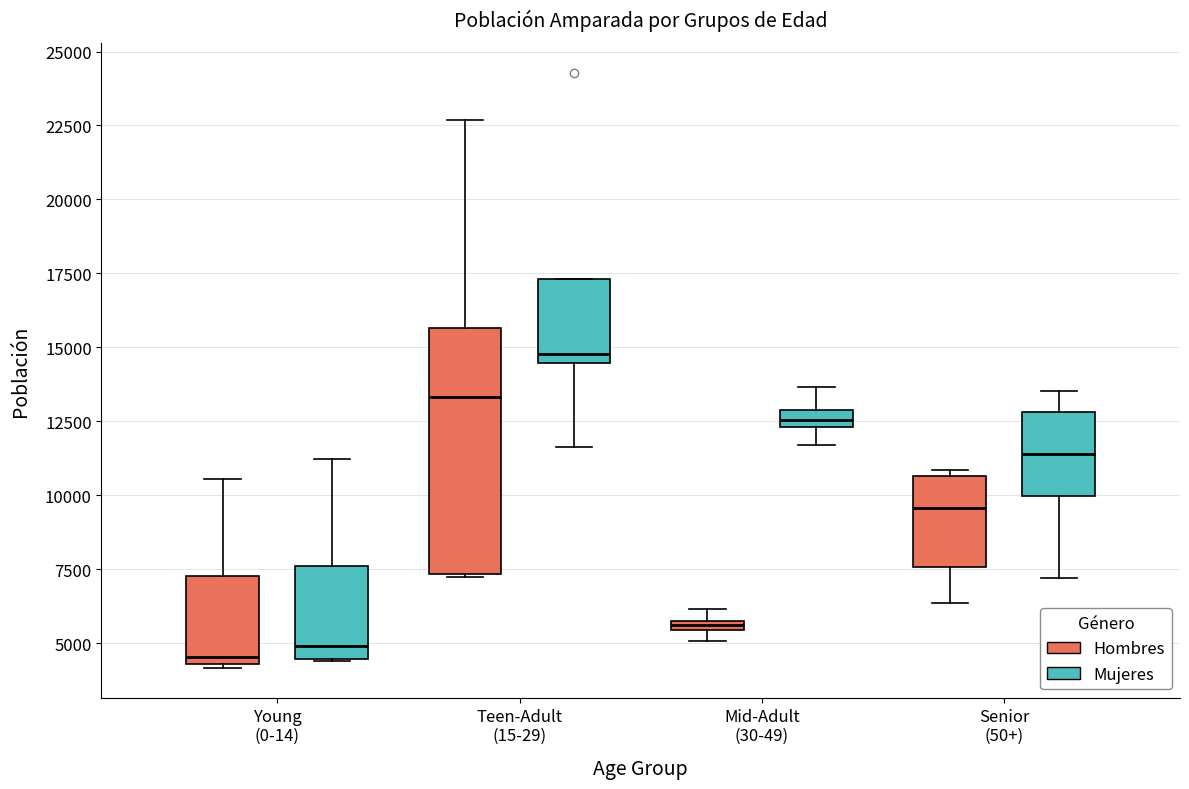

Where does the upper whisker of the box for Young (0-14) (Mujeres) end on the y-axis? The values are not printed on the chart, so give them approximately, as read against the axis.

11000